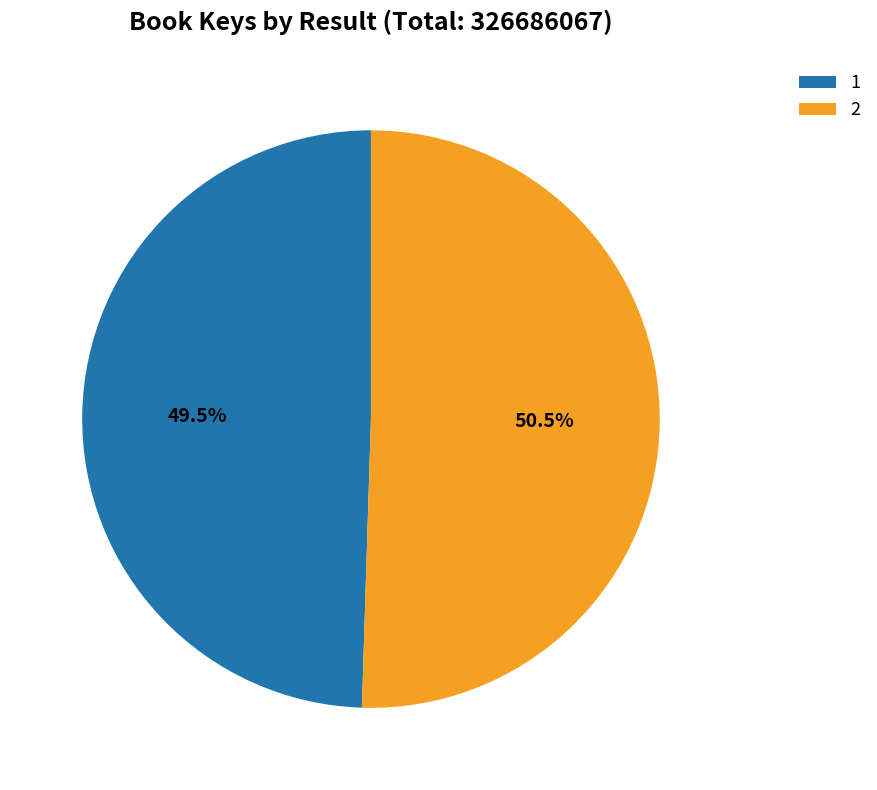

To the nearest percent, what is the difference between the largest and smallest slice percentages?

1%